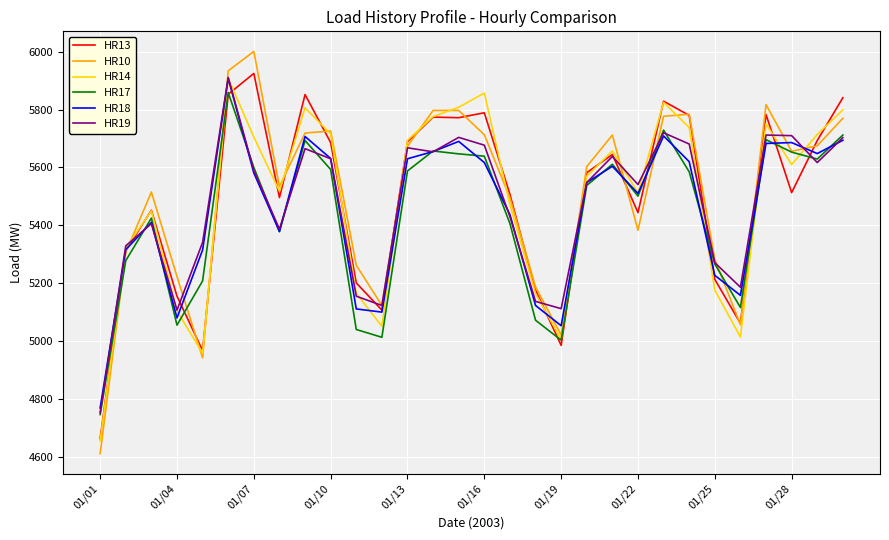

What is the difference between the second highest and minimum values in the HR13 series?

1190